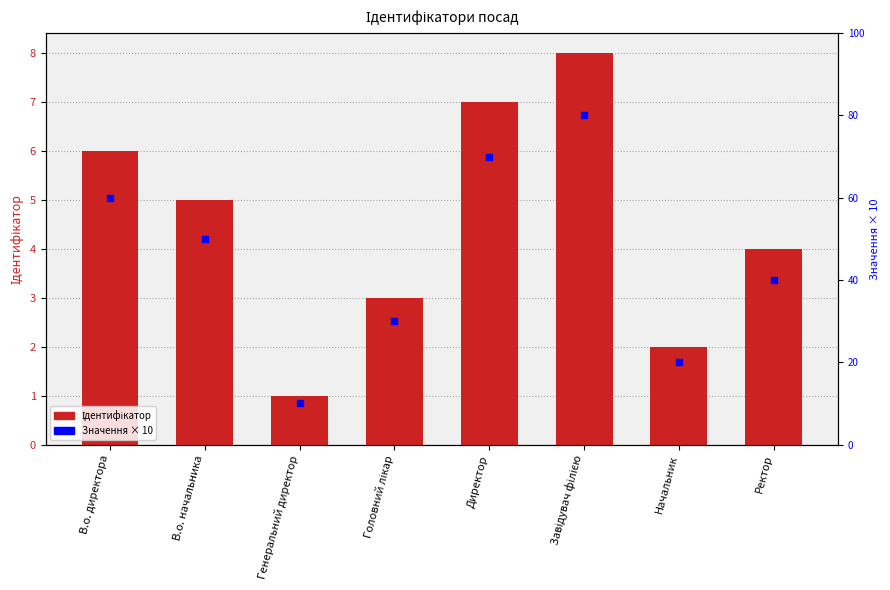

Is the value of Ідентифікатор at Начальник greater than the value of Значення × 10 at Ректор?

No